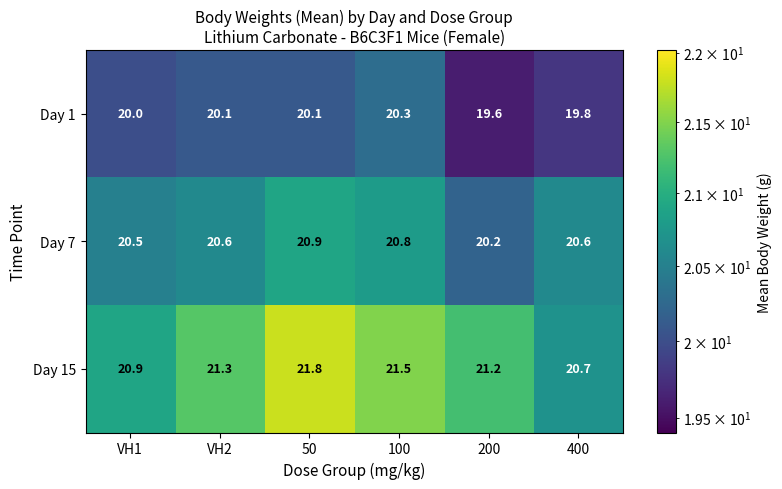

Where is Day 7 nearest to the value 20?

200